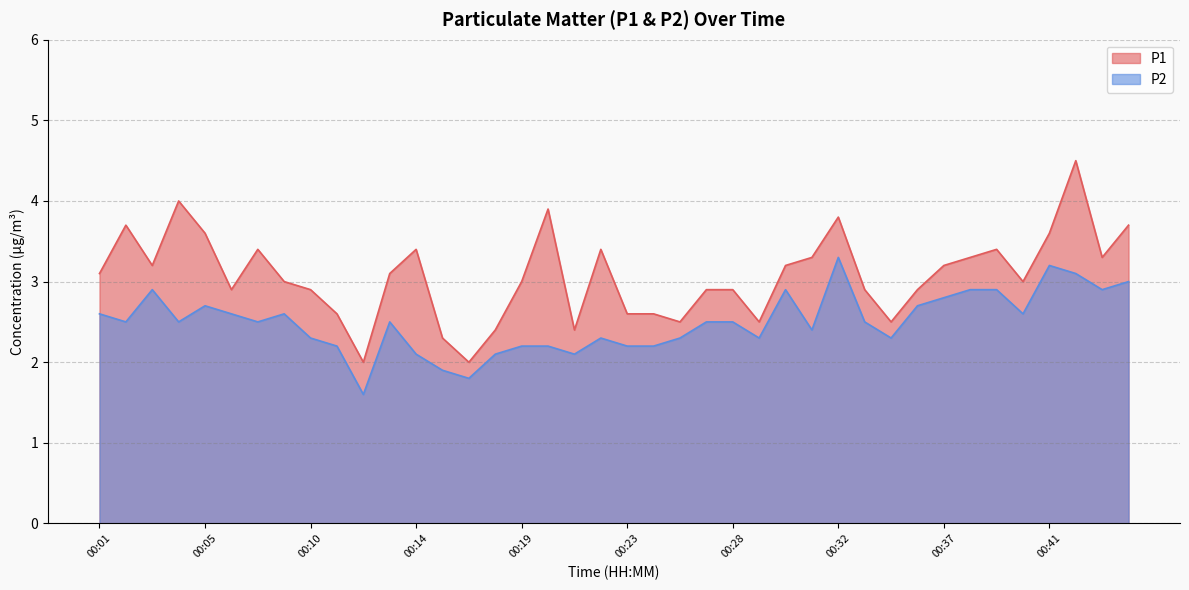

What is the value of the P1 point at the 25th from the left?

2.9